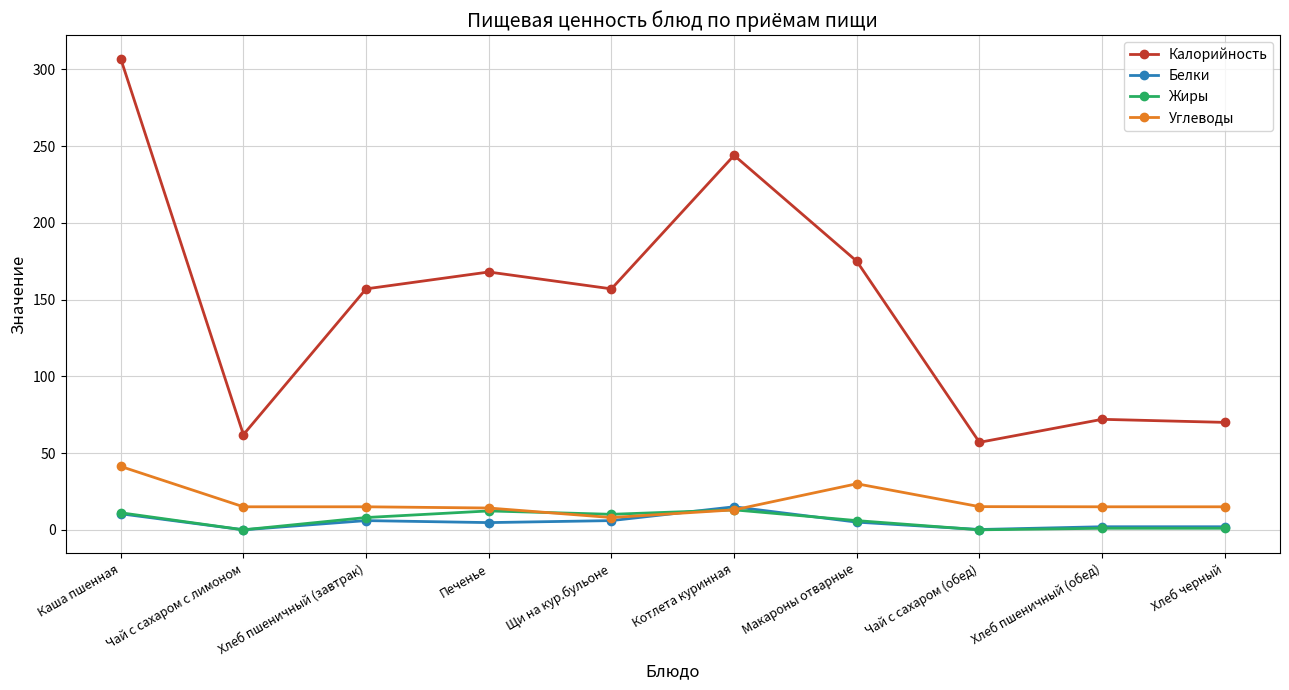

How many categories are shown in the chart?

10